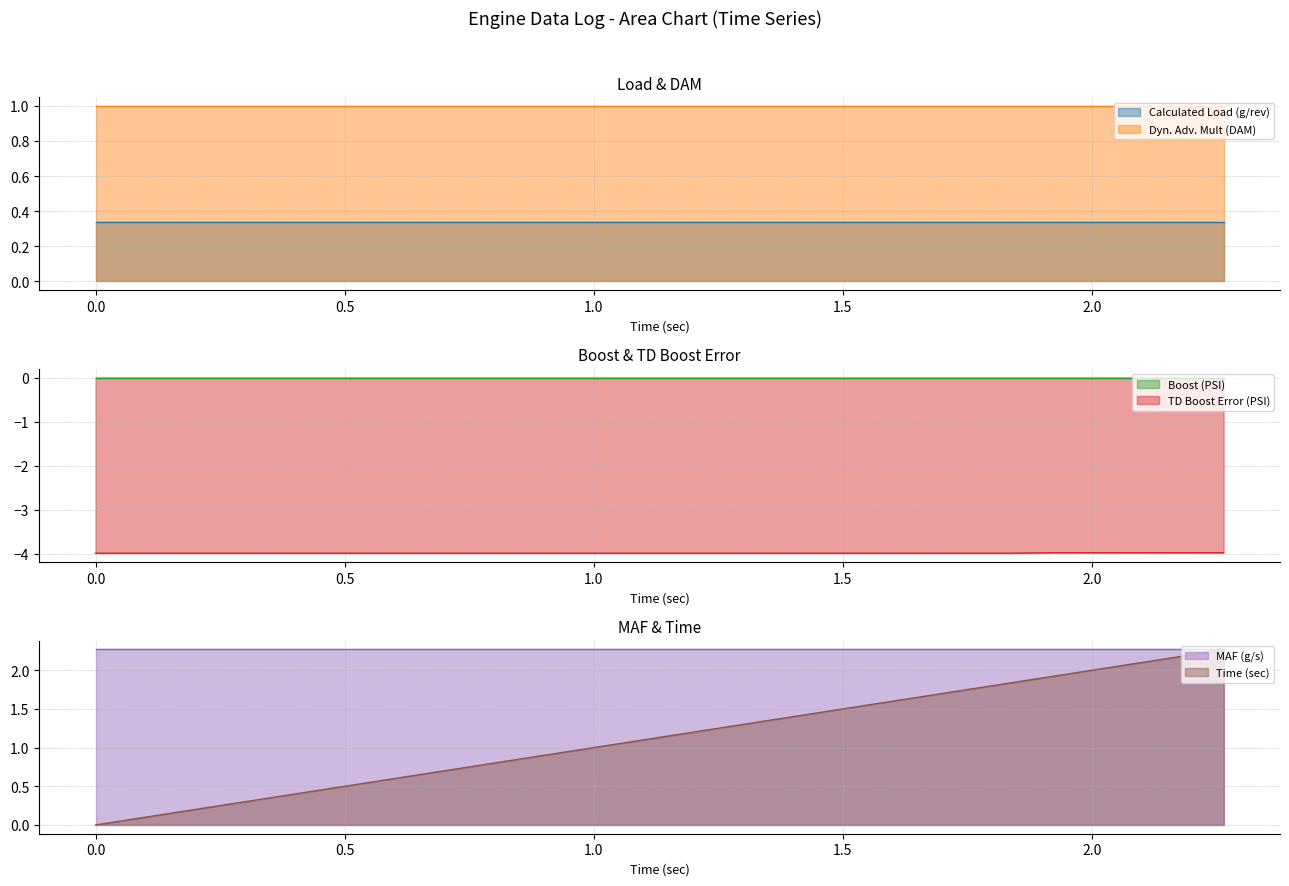

Reading left to right, list all the values displayed in this chart.

Time (sec): 0.0=0.0	0.078=0.1	0.162=0.2	0.267=0.3	0.33=0.3	0.426=0.4	0.514=0.5	0.597=0.6	0.681=0.7	0.769=0.8	0.859=0.9	0.948=0.9	1.037=1.0	1.127=1.1	1.215=1.2	1.302=1.3	1.391=1.4	1.48=1.5	1.568=1.6	1.658=1.7	1.745=1.7	1.834=1.8	1.922=1.9	2.009=2.0	2.092=2.1	2.18=2.2	2.264=2.3
Calculated Load (g/rev): 0.0=0.3	0.078=0.3	0.162=0.3	0.267=0.3	0.33=0.3	0.426=0.3	0.514=0.3	0.597=0.3	0.681=0.3	0.769=0.3	0.859=0.3	0.948=0.3	1.037=0.3	1.127=0.3	1.215=0.3	1.302=0.3	1.391=0.3	1.48=0.3	1.568=0.3	1.658=0.3	1.745=0.3	1.834=0.3	1.922=0.3	2.009=0.3	2.092=0.3	2.18=0.3	2.264=0.3
Dyn. Adv. Mult (DAM): 0.0=1.0	0.078=1.0	0.162=1.0	0.267=1.0	0.33=1.0	0.426=1.0	0.514=1.0	0.597=1.0	0.681=1.0	0.769=1.0	0.859=1.0	0.948=1.0	1.037=1.0	1.127=1.0	1.215=1.0	1.302=1.0	1.391=1.0	1.48=1.0	1.568=1.0	1.658=1.0	1.745=1.0	1.834=1.0	1.922=1.0	2.009=1.0	2.092=1.0	2.18=1.0	2.264=1.0
Boost (PSI): 0.0=0.0	0.078=0.0	0.162=0.0	0.267=0.0	0.33=0.0	0.426=0.0	0.514=0.0	0.597=0.0	0.681=0.0	0.769=0.0	0.859=0.0	0.948=0.0	1.037=0.0	1.127=0.0	1.215=0.0	1.302=0.0	1.391=0.0	1.48=0.0	1.568=0.0	1.658=0.0	1.745=0.0	1.834=0.0	1.922=0.0	2.009=0.0	2.092=0.0	2.18=0.0	2.264=0.0
TD Boost Error (PSI): 0.0=-4.0	0.078=-4.0	0.162=-4.0	0.267=-4.0	0.33=-4.0	0.426=-4.0	0.514=-4.0	0.597=-4.0	0.681=-4.0	0.769=-4.0	0.859=-4.0	0.948=-4.0	1.037=-4.0	1.127=-4.0	1.215=-4.0	1.302=-4.0	1.391=-4.0	1.48=-4.0	1.568=-4.0	1.658=-4.0	1.745=-4.0	1.834=-4.0	1.922=-4.0	2.009=-4.0	2.092=-4.0	2.18=-4.0	2.264=-4.0
MAF (g/s): 0.0=2.3	0.078=2.3	0.162=2.3	0.267=2.3	0.33=2.3	0.426=2.3	0.514=2.3	0.597=2.3	0.681=2.3	0.769=2.3	0.859=2.3	0.948=2.3	1.037=2.3	1.127=2.3	1.215=2.3	1.302=2.3	1.391=2.3	1.48=2.3	1.568=2.3	1.658=2.3	1.745=2.3	1.834=2.3	1.922=2.3	2.009=2.3	2.092=2.3	2.18=2.3	2.264=2.3